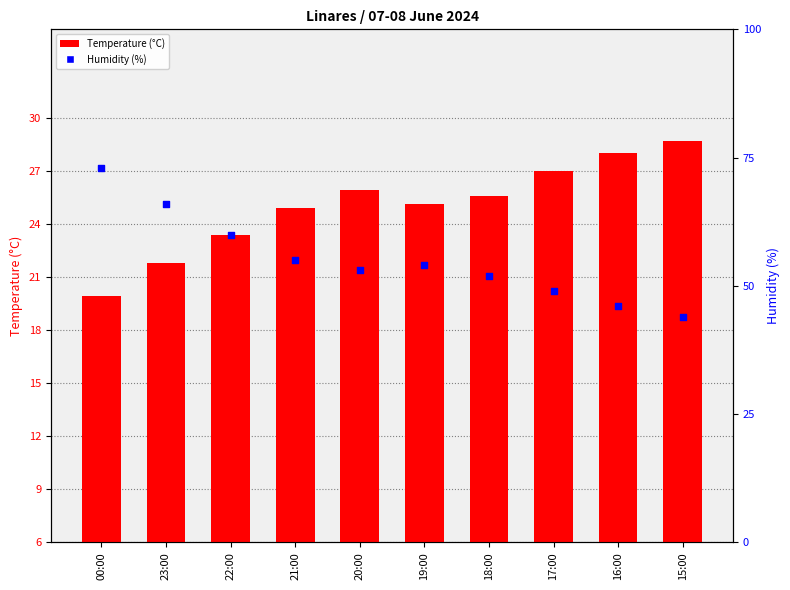

Which series contains the lowest Y value?

Temperature (°C)